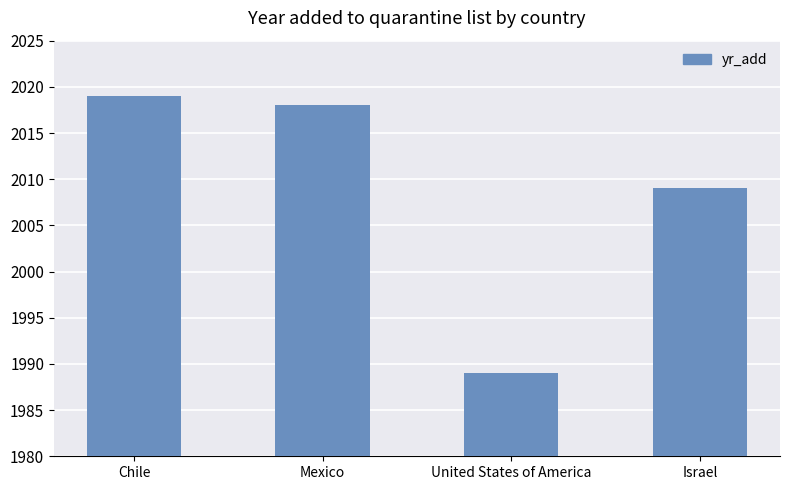

What is the difference between the second highest and second lowest values?

9